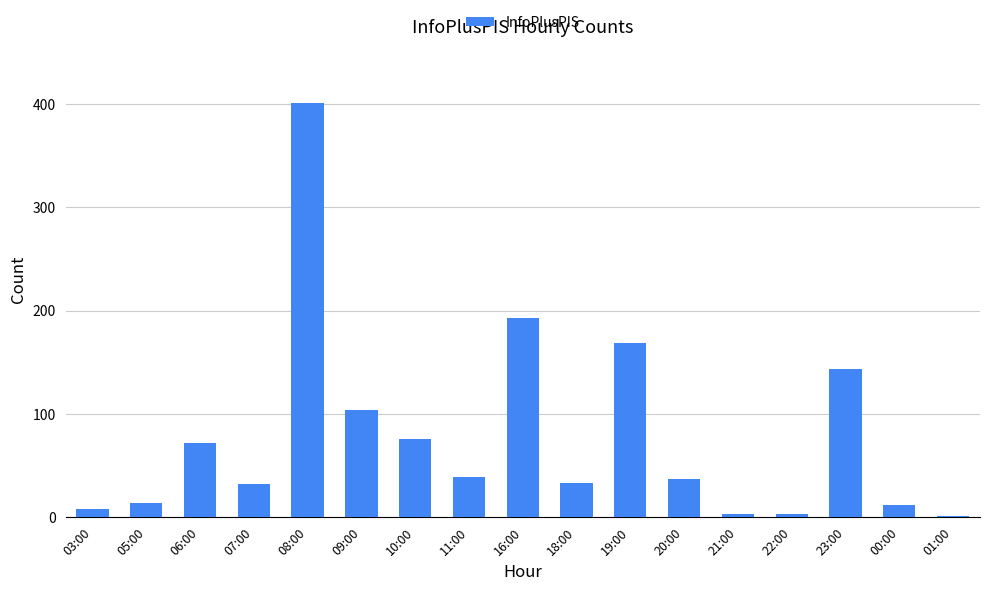

The chart shows a value of 63 at 23:00. True or false?

False